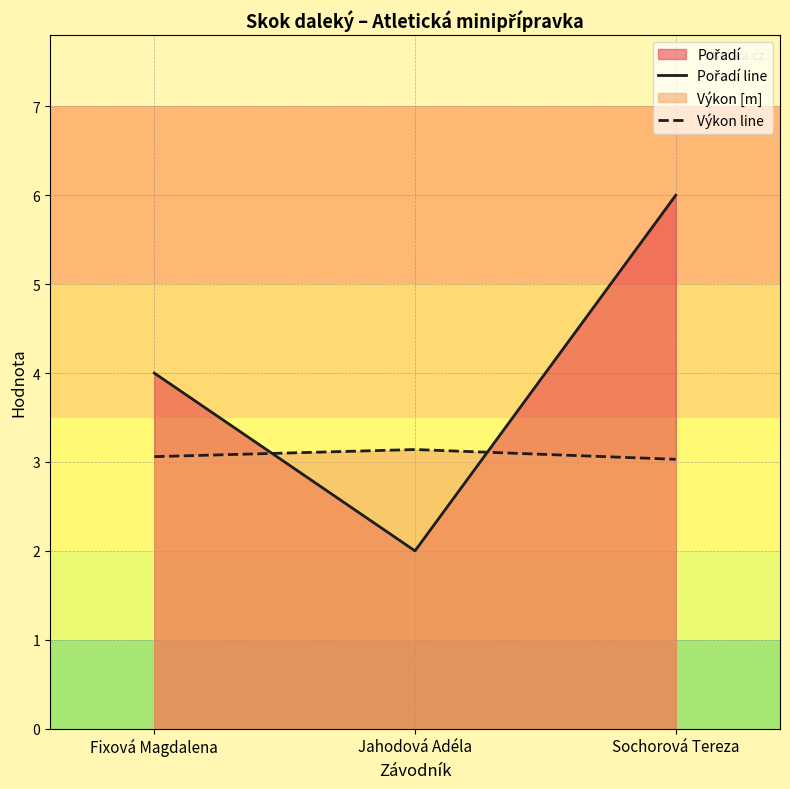

The Pořadí line series shows 2.3 at Fixová Magdalena. True or false?

False